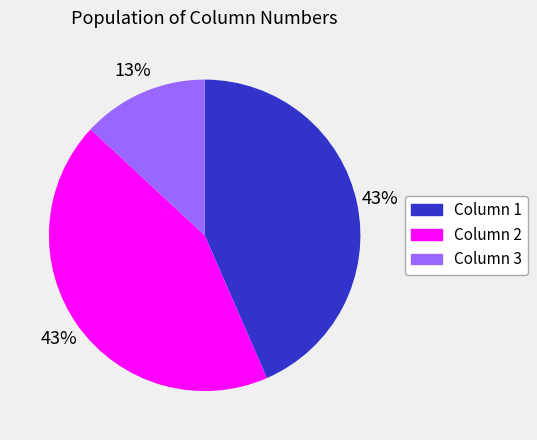

To the nearest percent, what is the difference between the Column 3 and Column 1 slice percentages?

30%